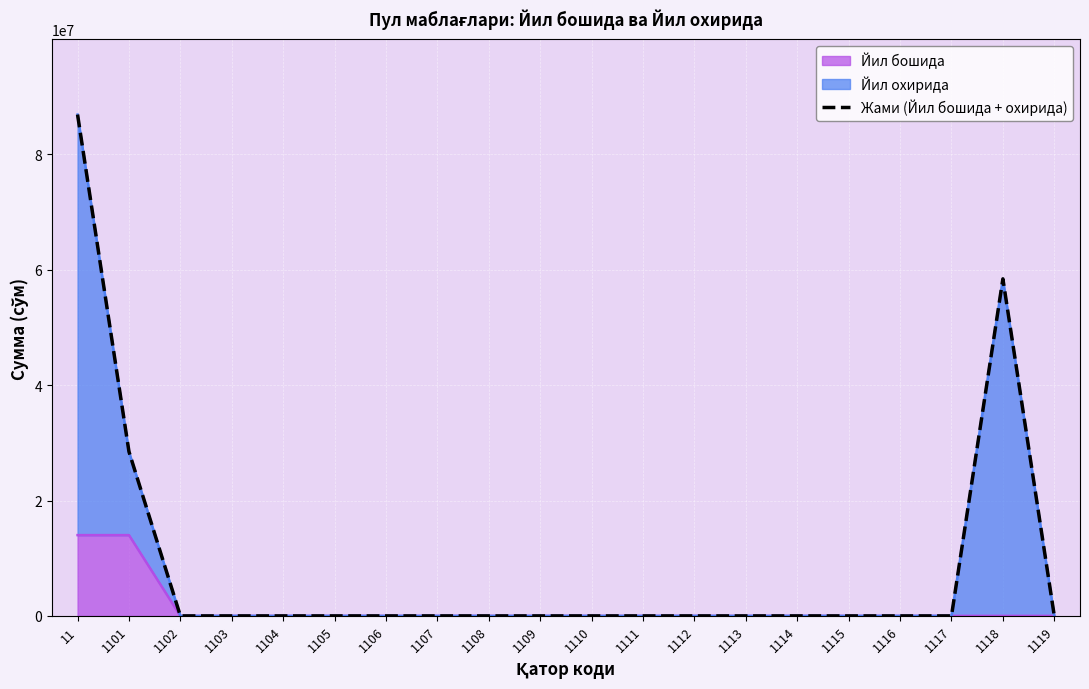

What is the value of the 2nd point from the left?

28469419.3